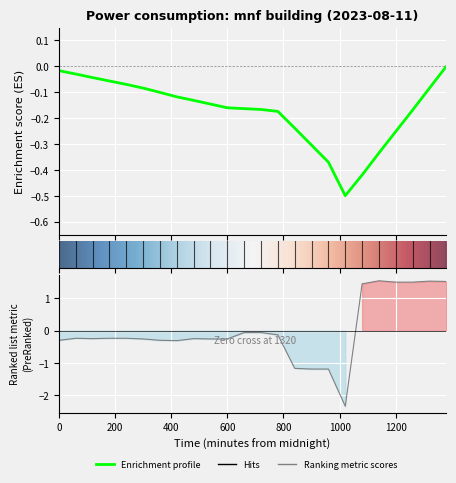

How many categories are shown in the chart?

24